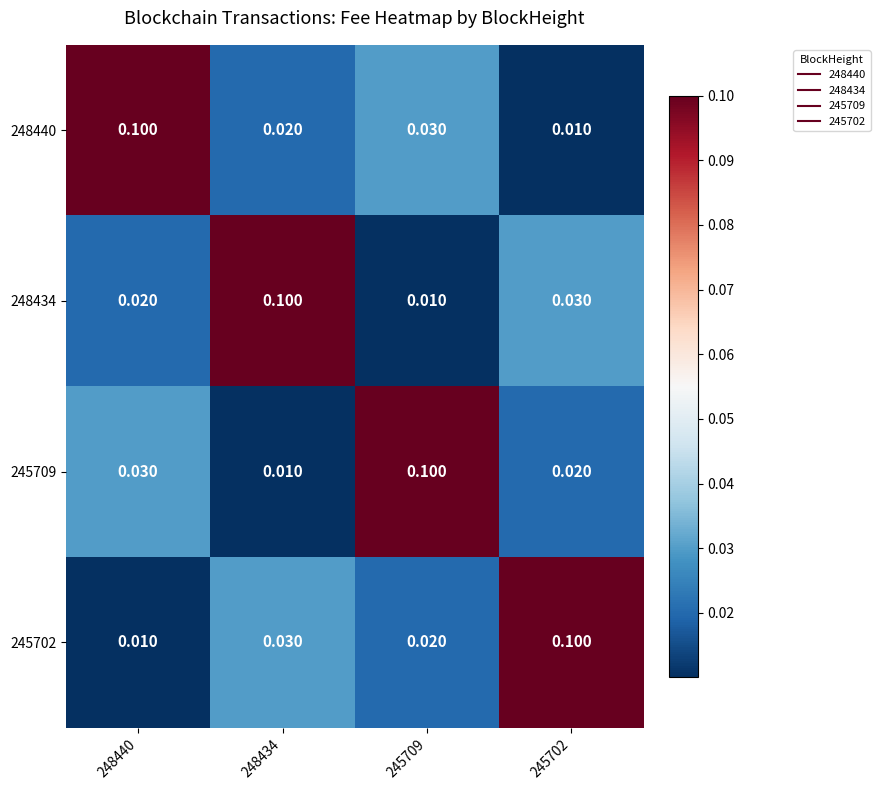

Is the value of 248434 at 245709 greater than the value of 245702 at 245702?

No